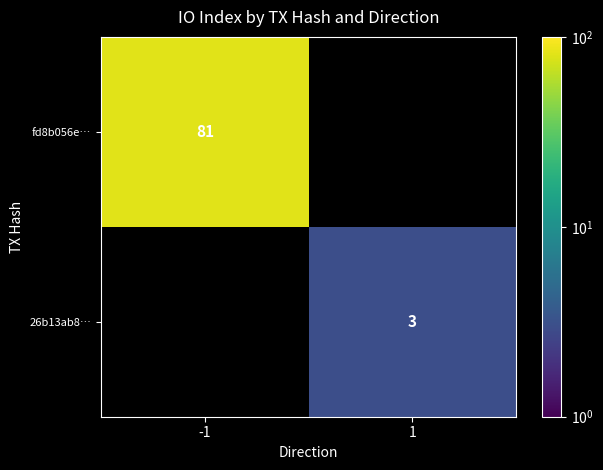

At how many categories does at least one series exceed 75?

1